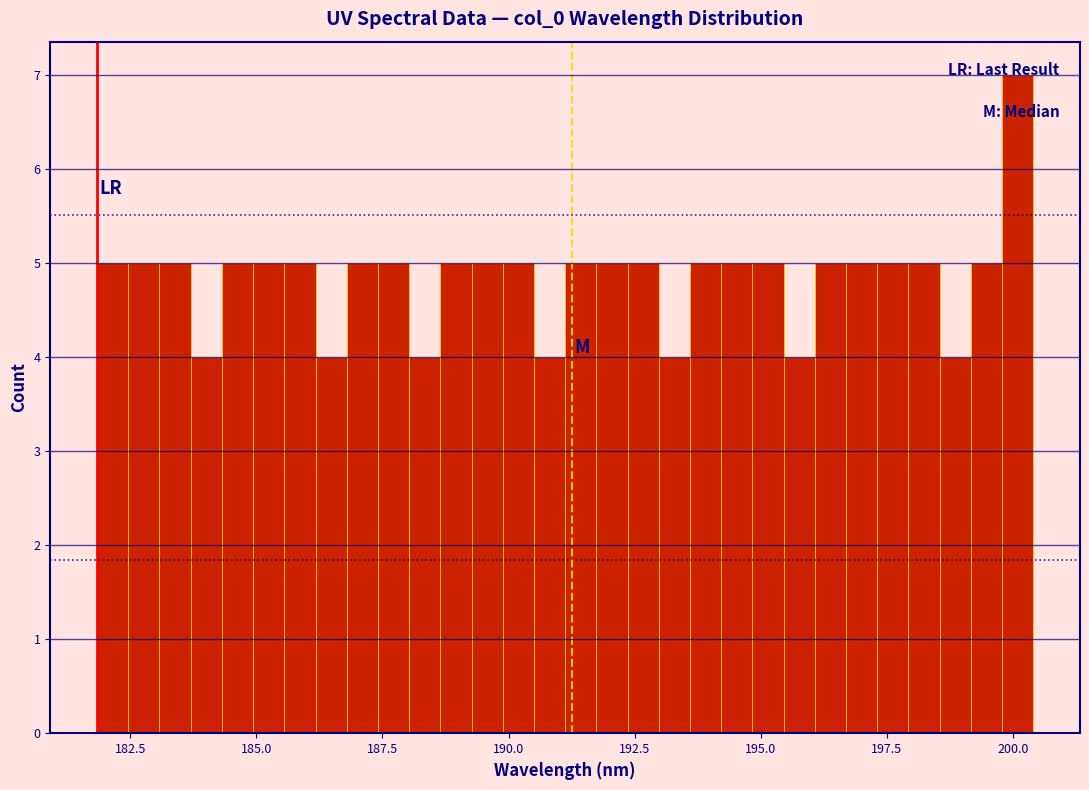

Around what value on the x-axis is the tallest bar? Give the approximate position of its centre, as read against the axis.

200.0